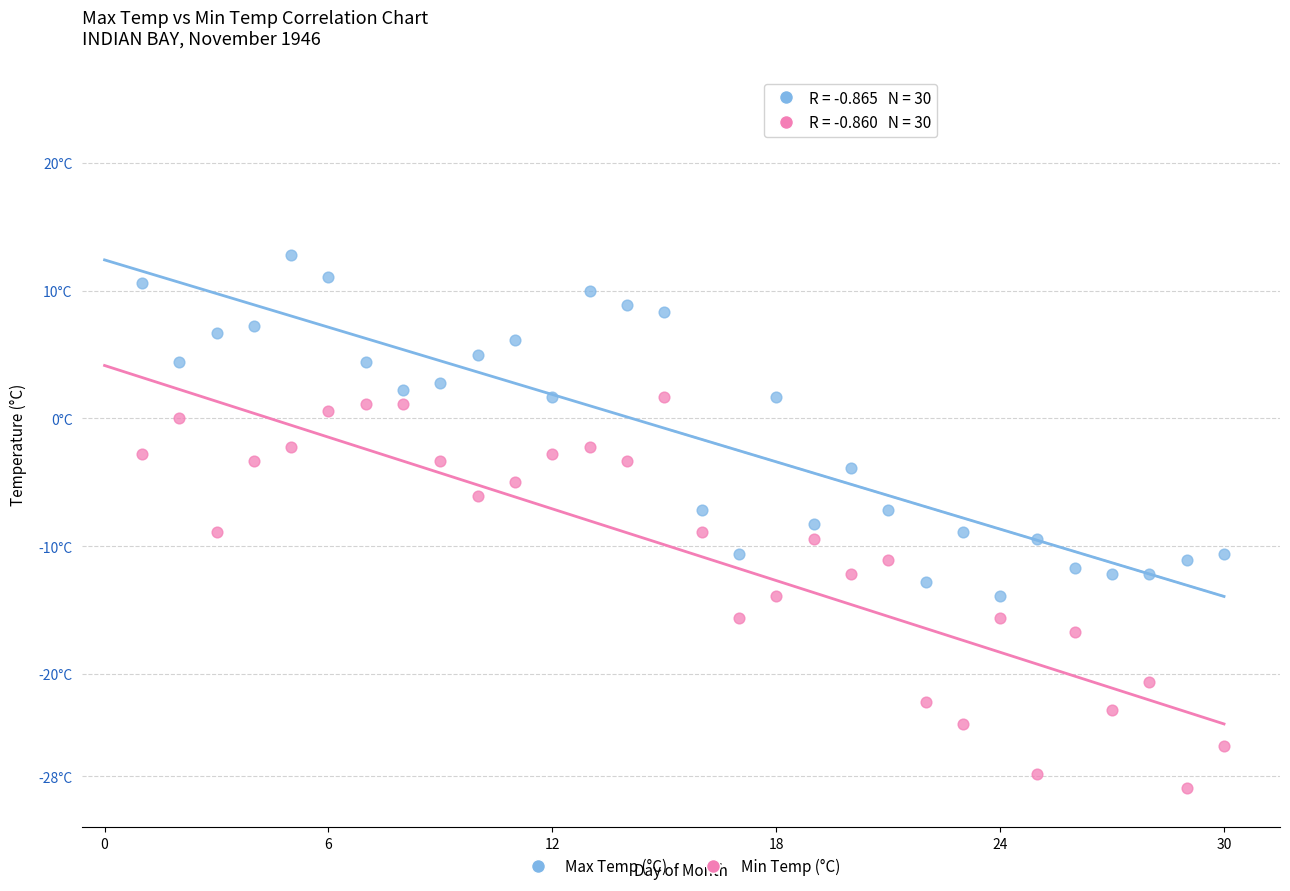

What are all the series names shown in the legend?

Max Temp (°C), Min Temp (°C)